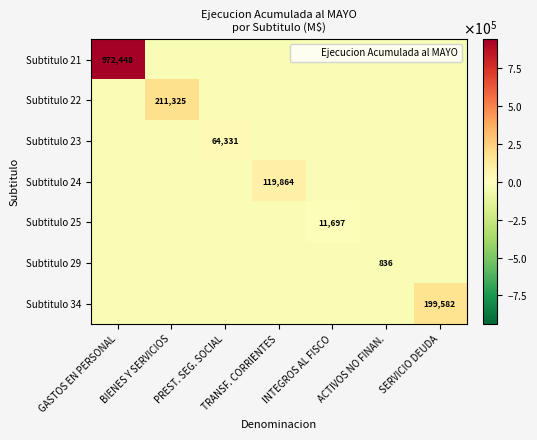

Which label corresponds to the largest value in the chart?

GASTOS EN PERSONAL